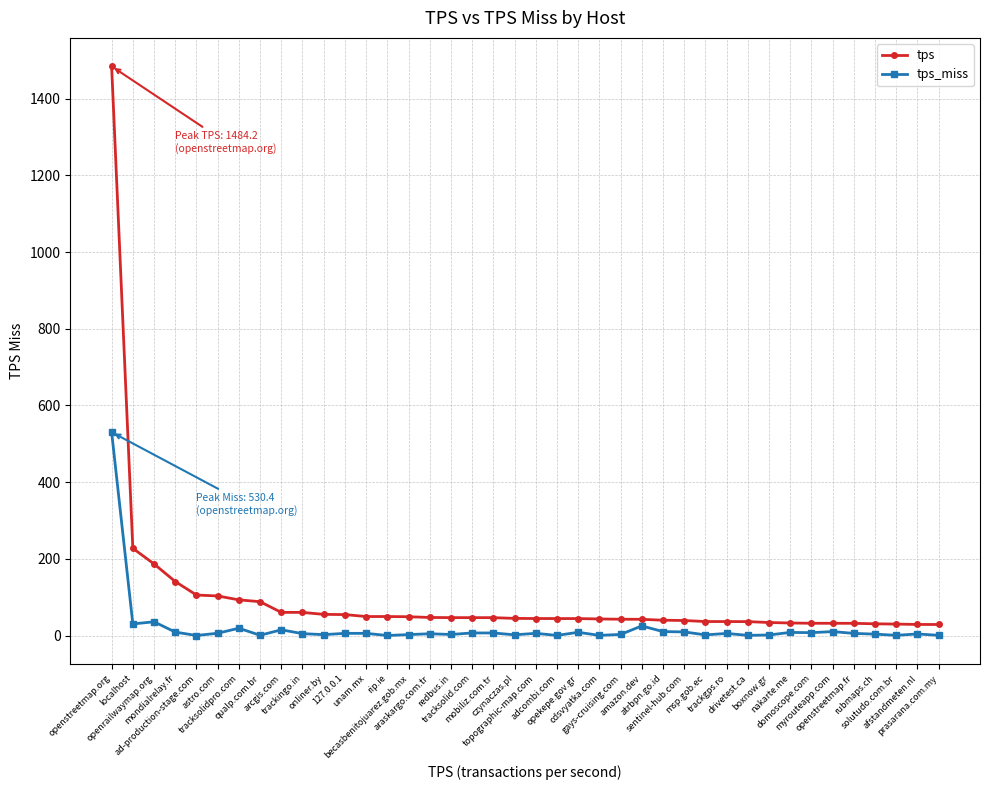

What value does the tps series have at boxnow.gr?

34.0